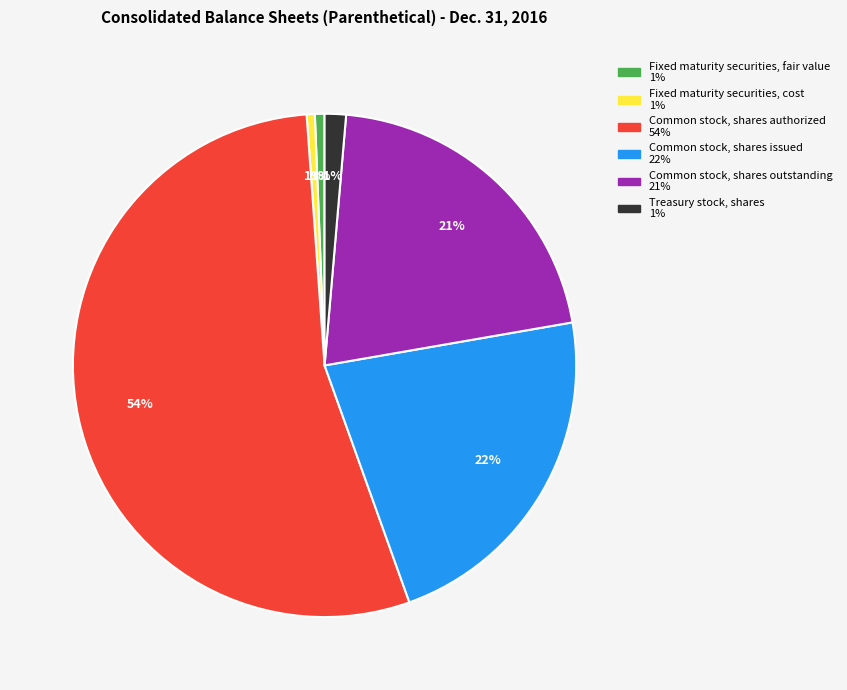

Which slice is the largest?

Common stock, shares authorized